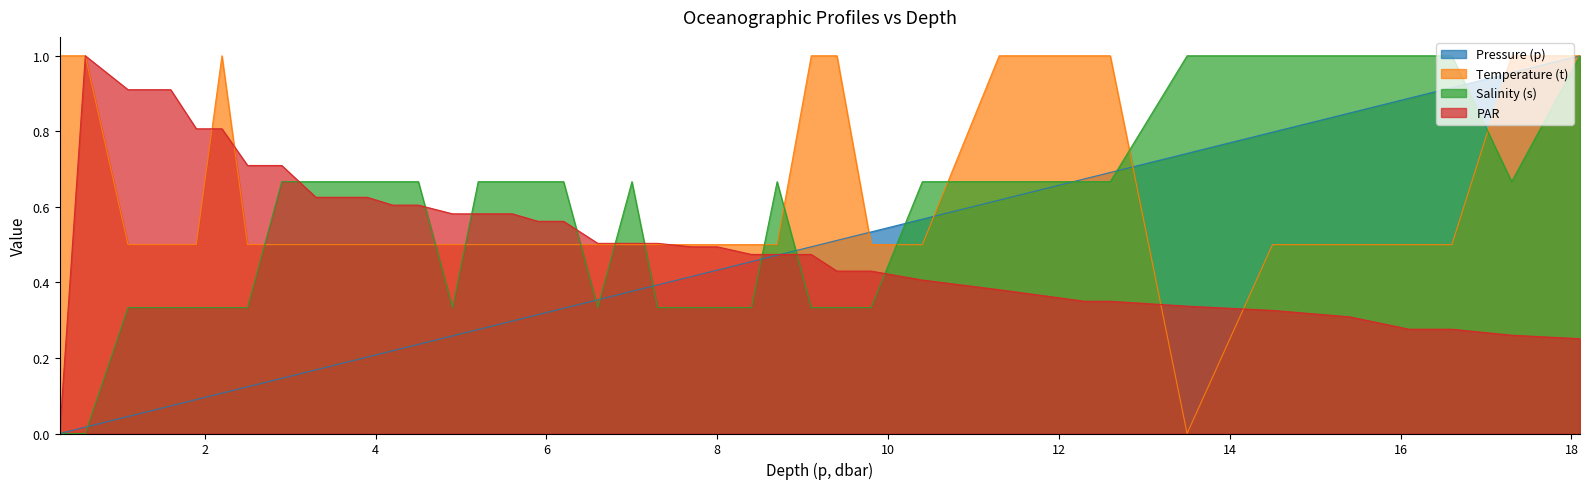

Is the value of Salinity (s) at 9.4 greater than the value of Temperature (t) at 7.7?

No